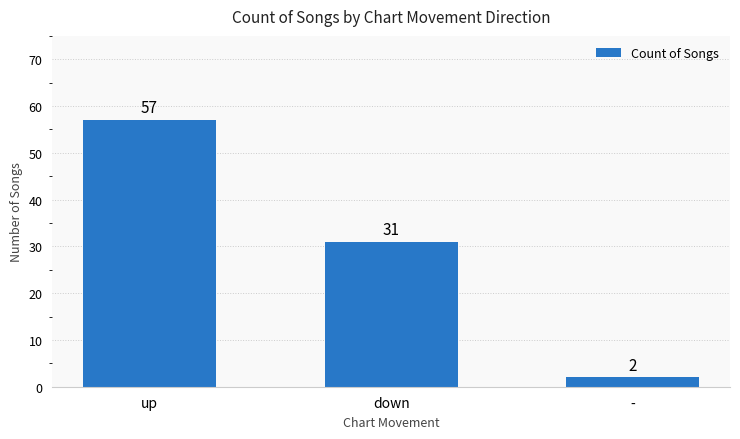

At which label is the value closest to 29?

down